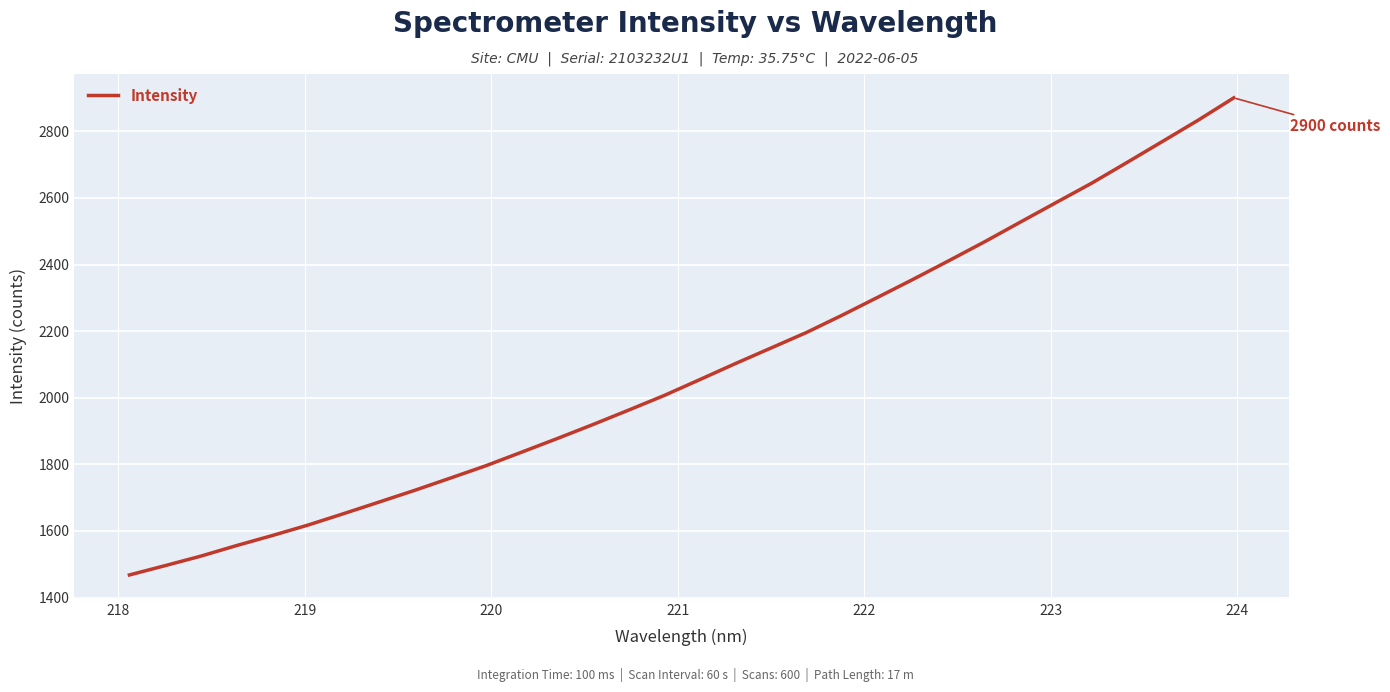

What is the smallest value displayed?

1467.7